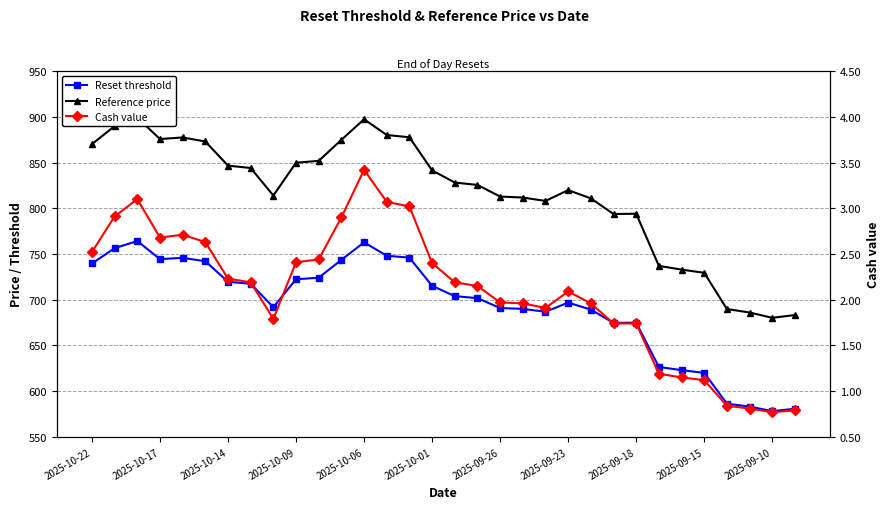

List the series in order of their peak value, highest first.

Reference price, Reset threshold, Cash value